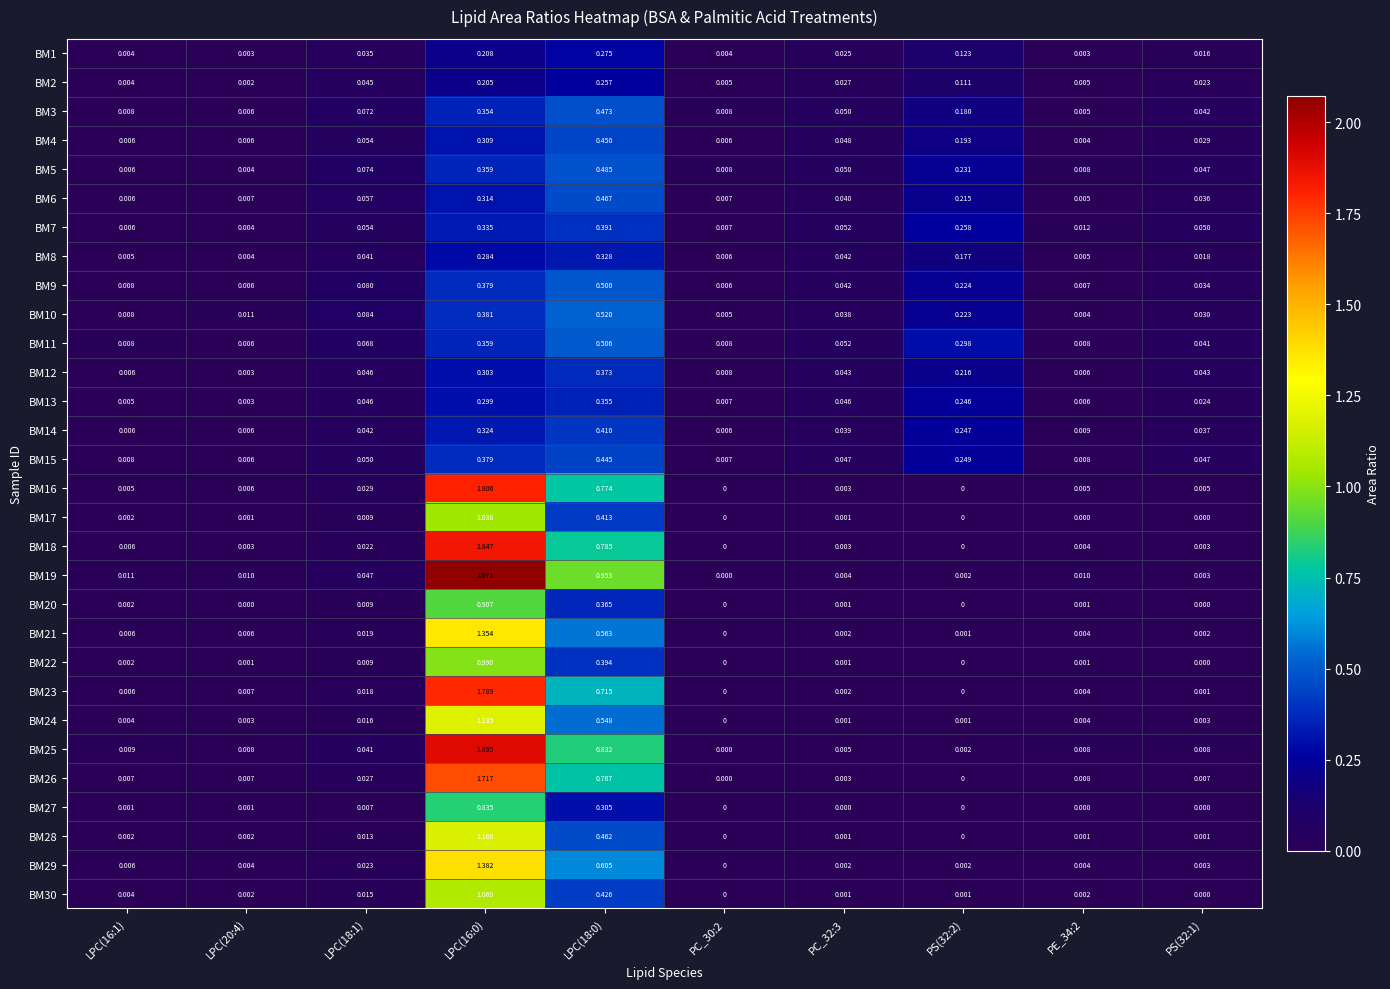

Is the value of BM29 at PC_32:3 greater than the value of BM14 at LPC(16:1)?

No